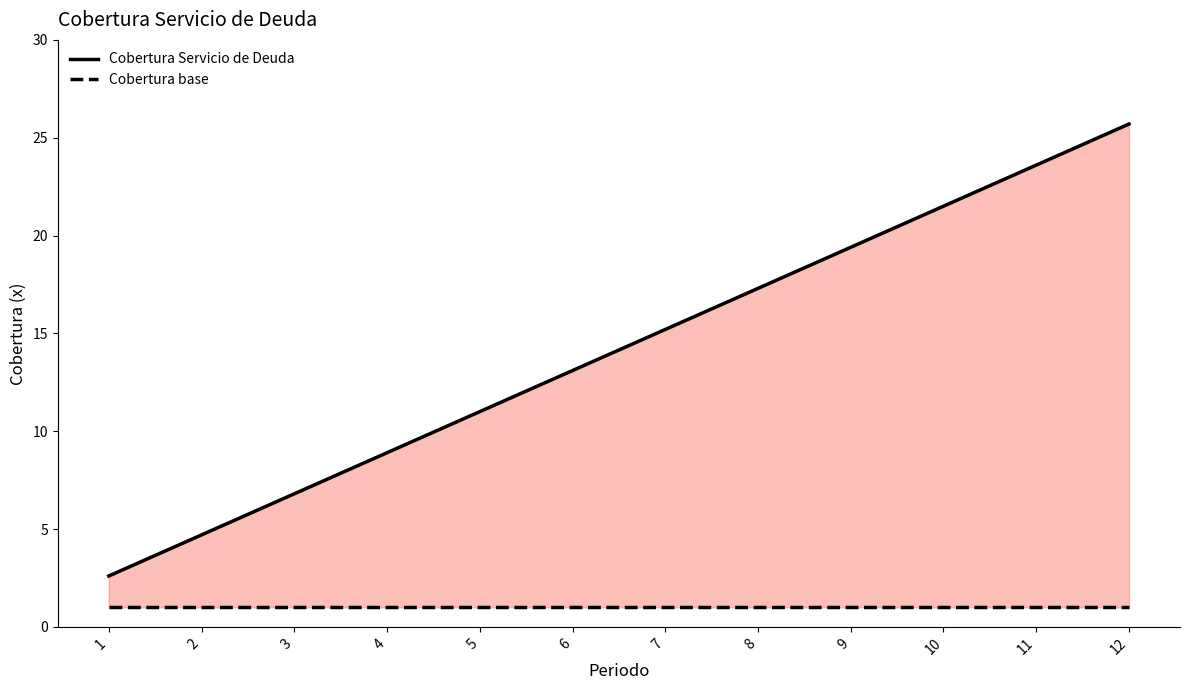

True or false: Cobertura base has a value of 1.0 at 10.

True